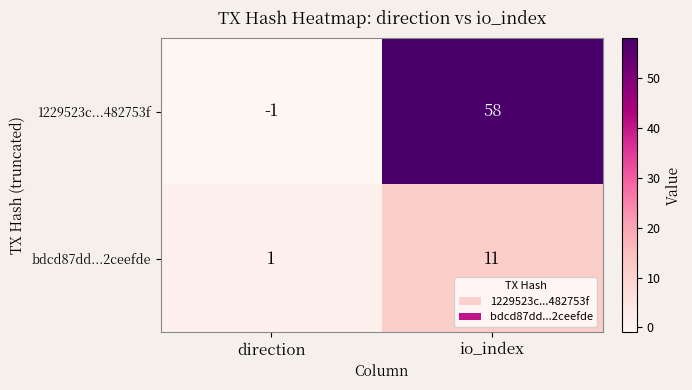

How many series are shown in this chart?

2